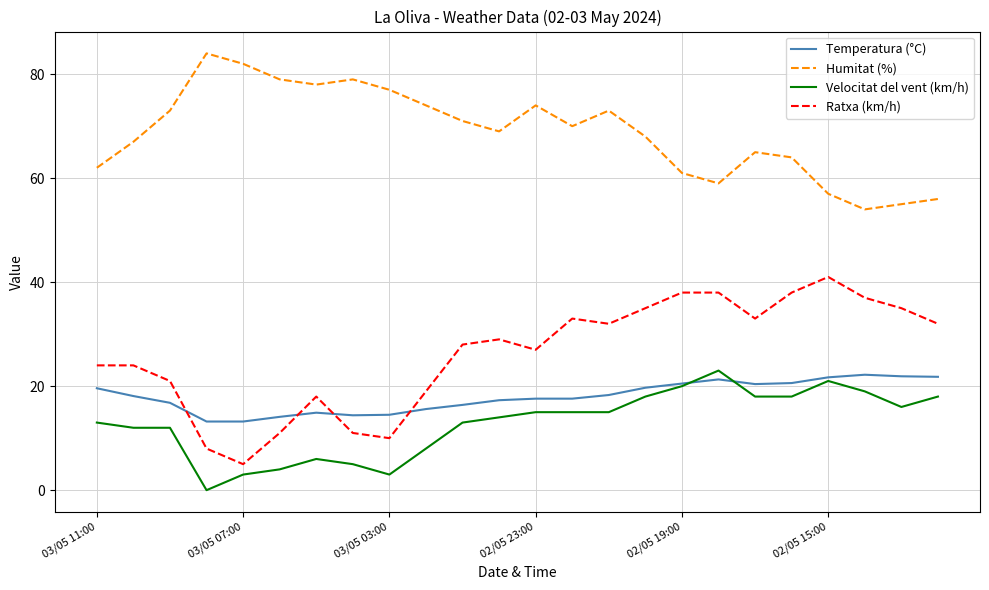

Which series has the largest range (max minus min)?

Ratxa (km/h)